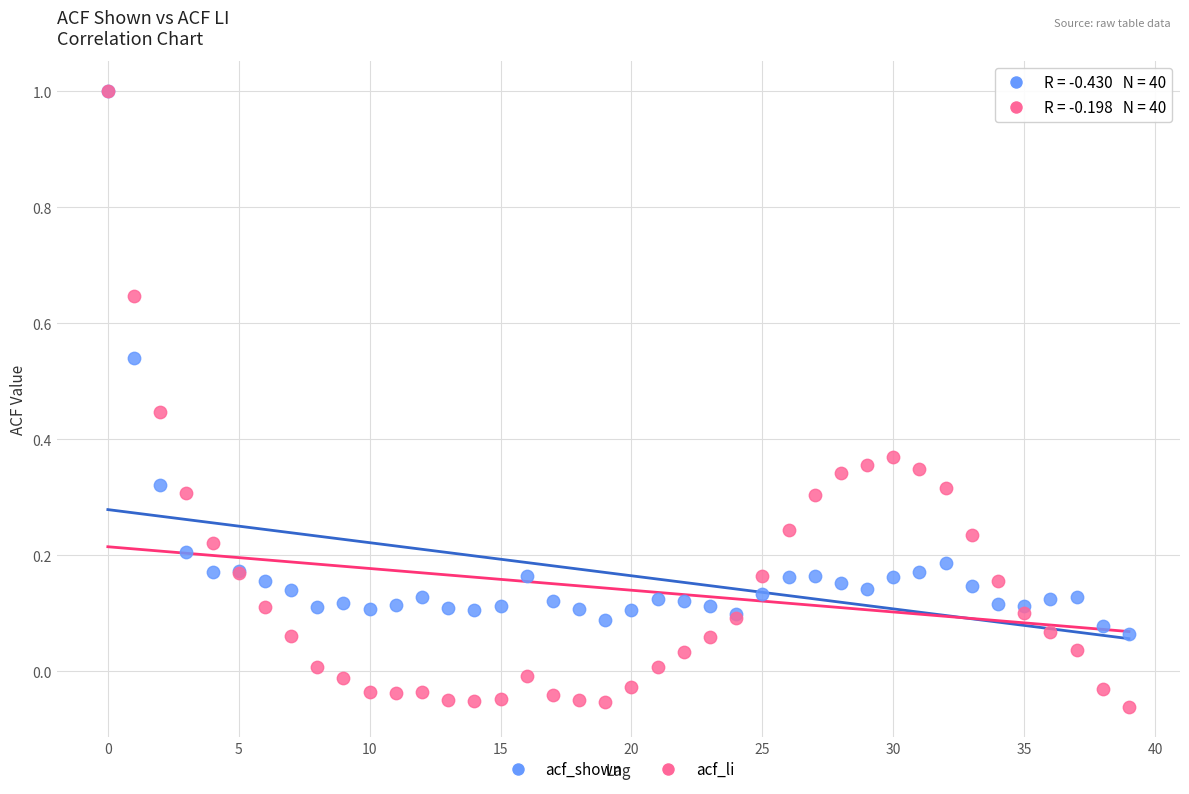

What are all the series names shown in the legend?

acf_shown, acf_li